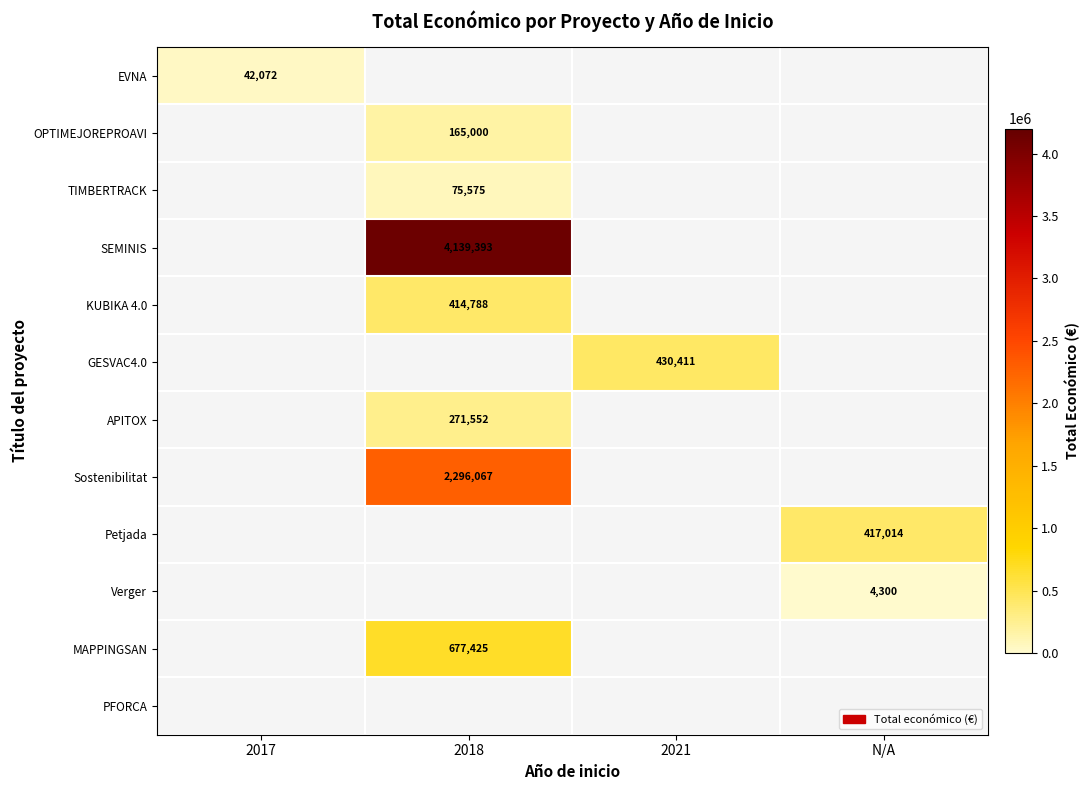

The value of EVNA at 2017 is 42072. True or false?

True